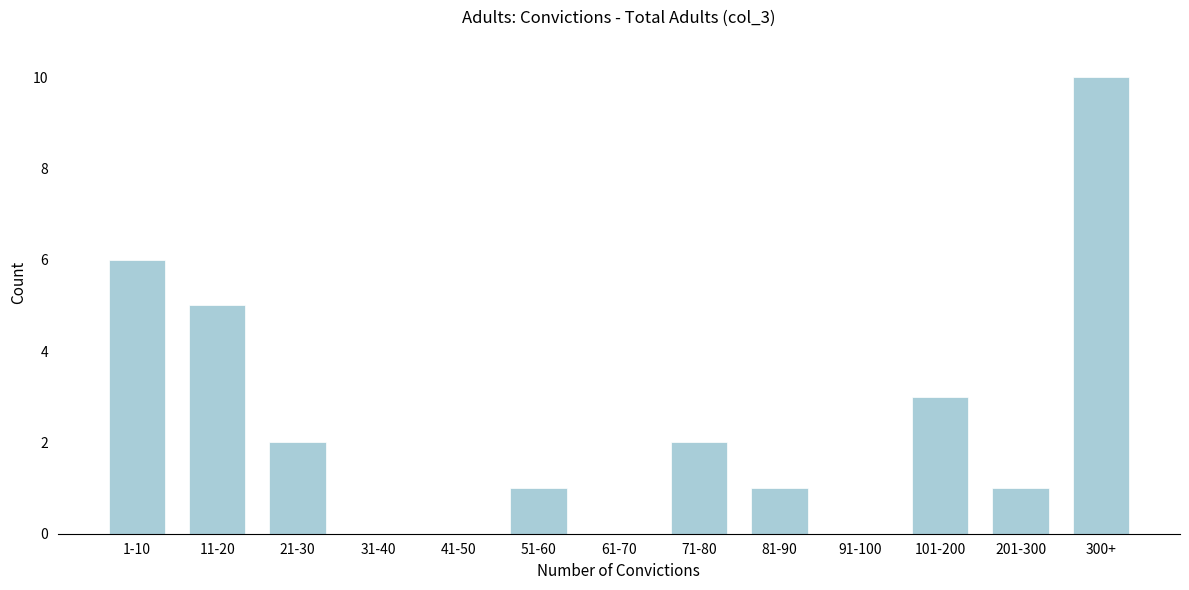

Reading left to right, transcribe all the data shown in this chart.

1-10=6	11-20=5	21-30=2	31-40=0	41-50=0	51-60=1	61-70=0	71-80=2	81-90=1	91-100=0	101-200=3	201-300=1	300+=10